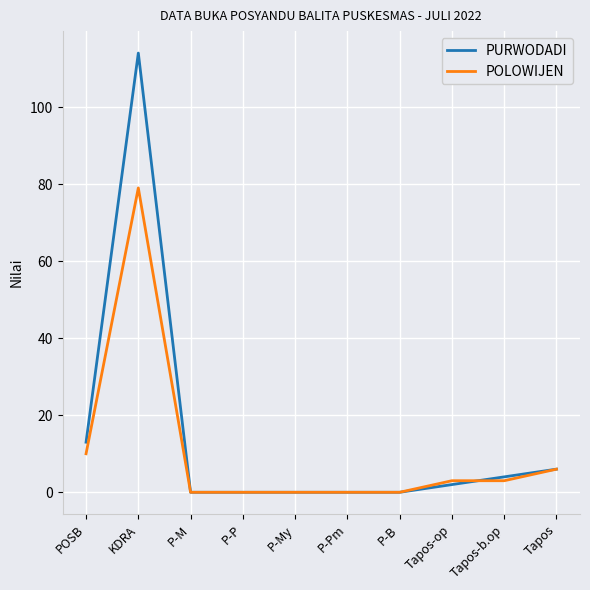

What is the greatest value displayed?

114